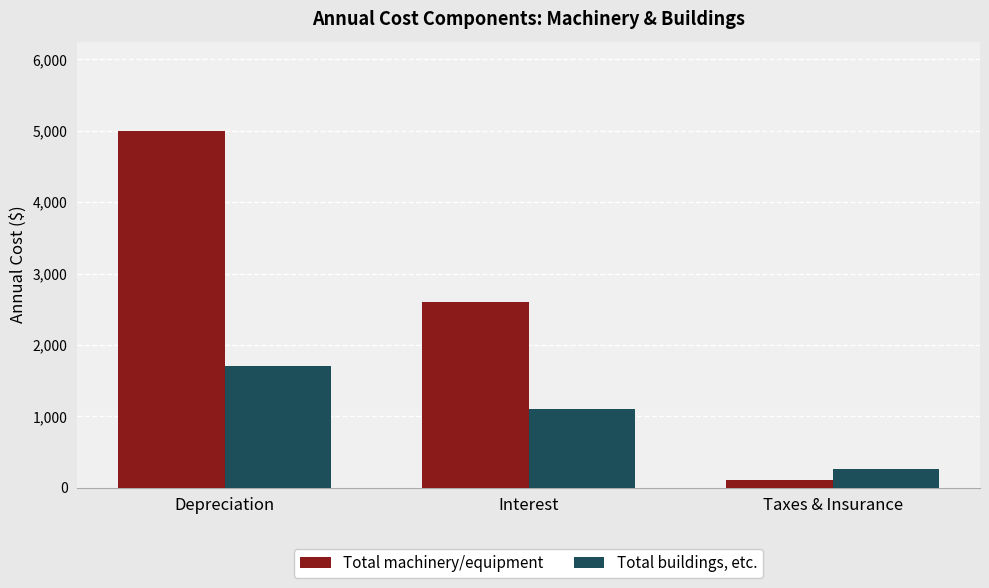

How many bars are there in total?

6